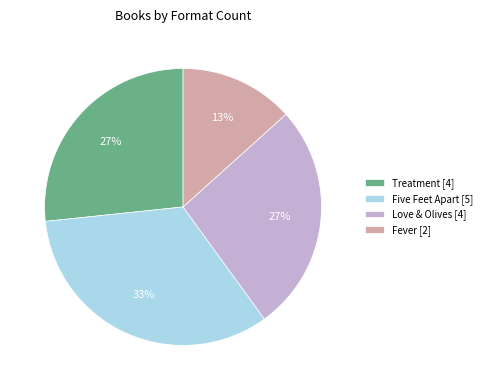

How many slices are in this pie chart?

4